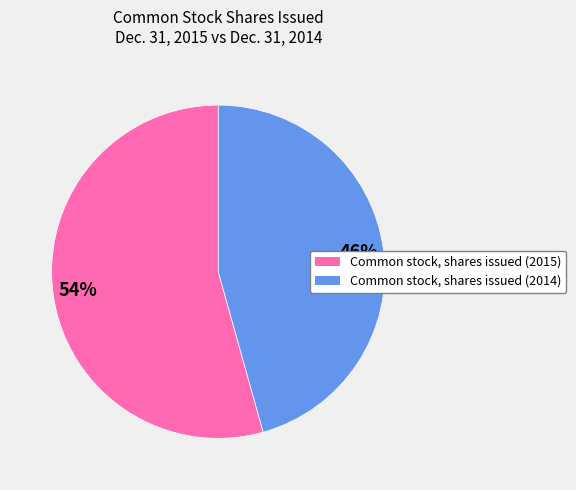

What percentage is the Common stock, shares issued (2015) slice, to the nearest percent?

54%